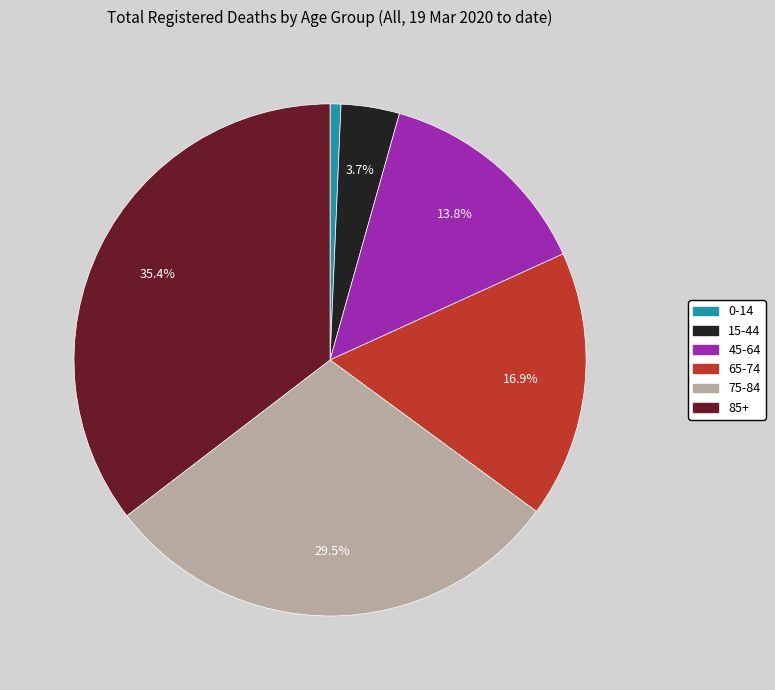

What percentage is NOT represented by 65-74?

83.1%